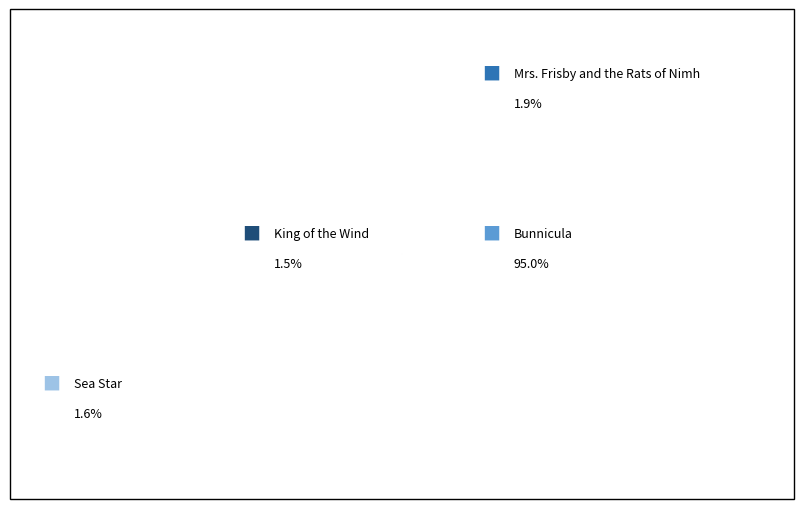

Does any single category account for the majority?

Yes